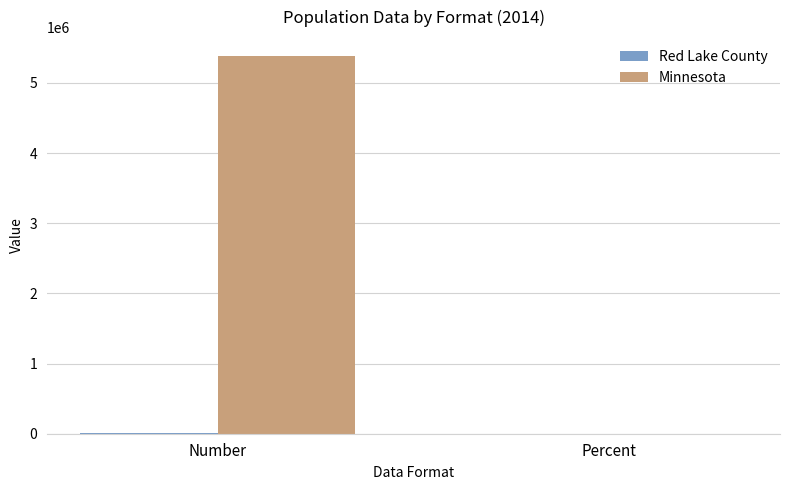

The Minnesota series shows 5383661 at Number. True or false?

True